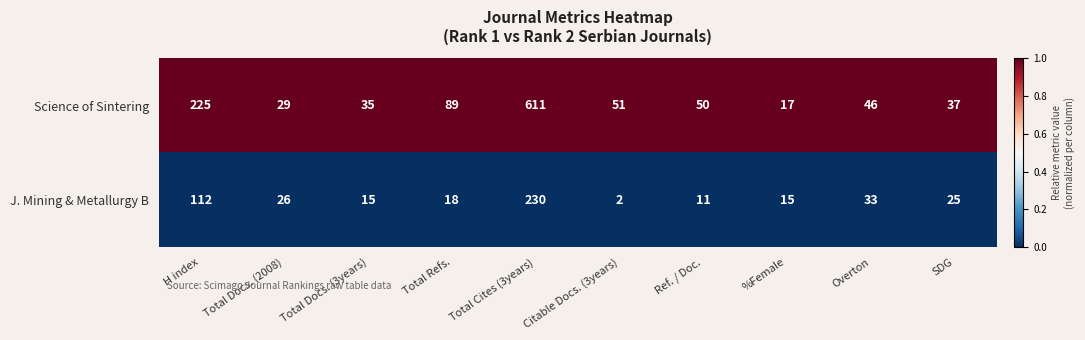

At which category is the sum across all series the highest?

Total Cites (3years)